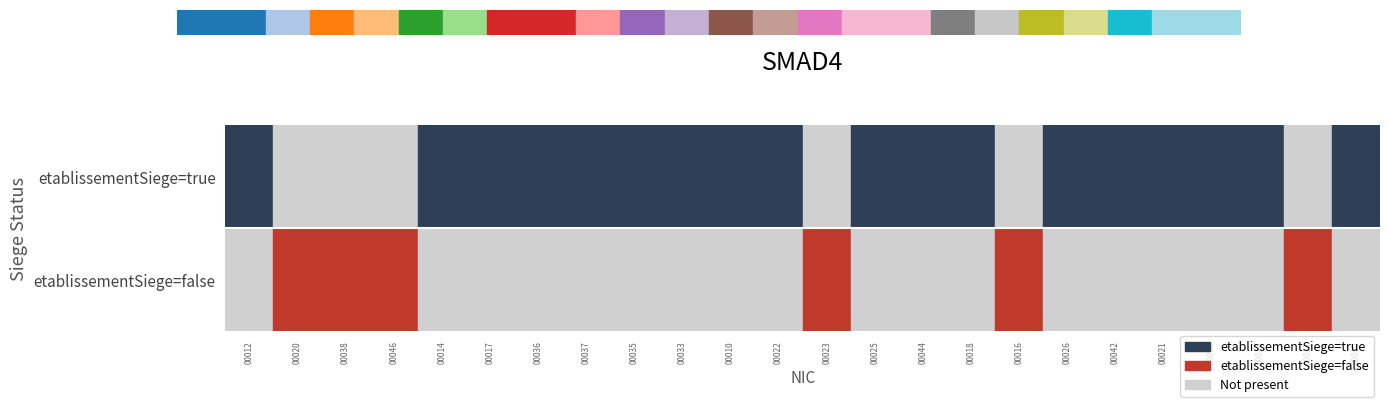

What is the difference between the 00023 values at true and false?

1